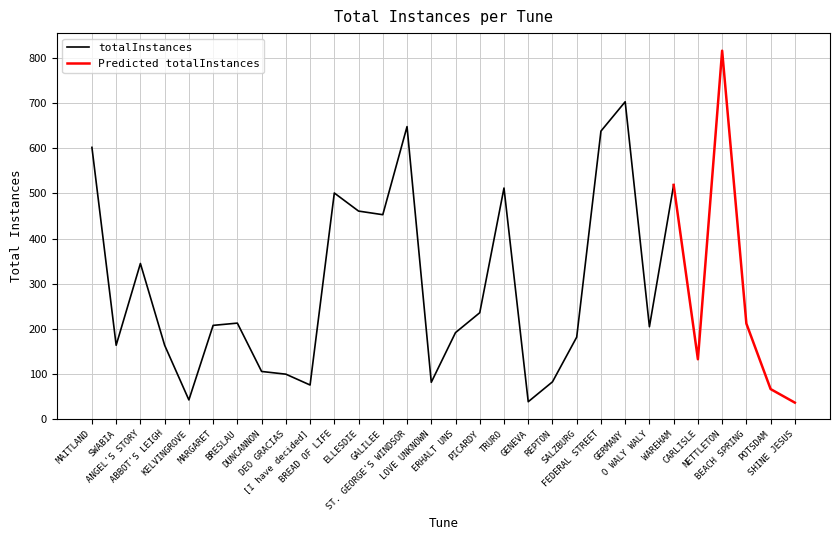

At which label does the data first exceed 208?

MAITLAND